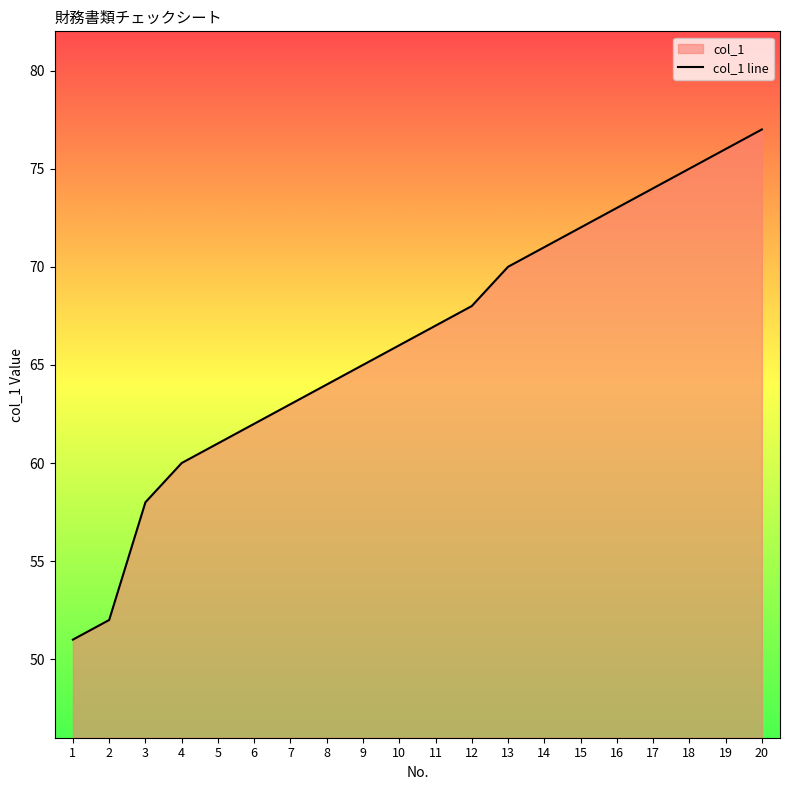

How many lines are shown in the chart?

1